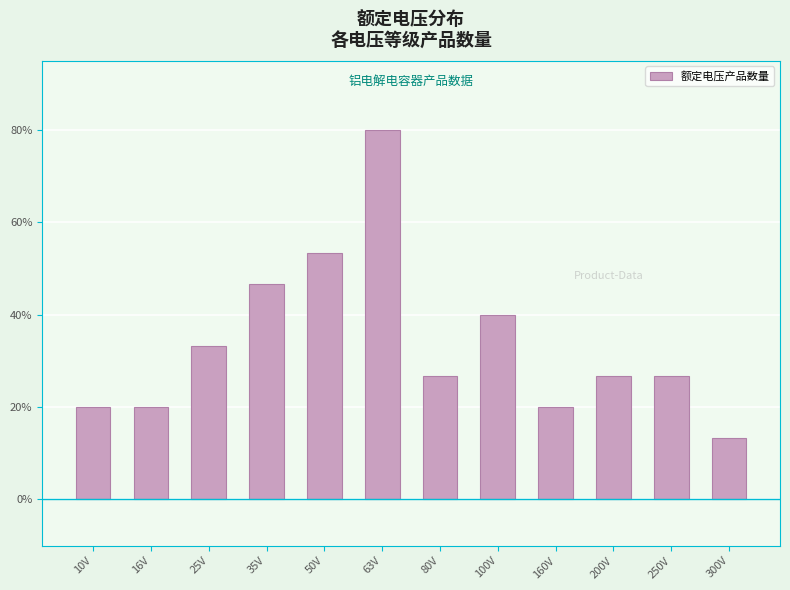

Which has a higher value, 50V or 160V?

50V